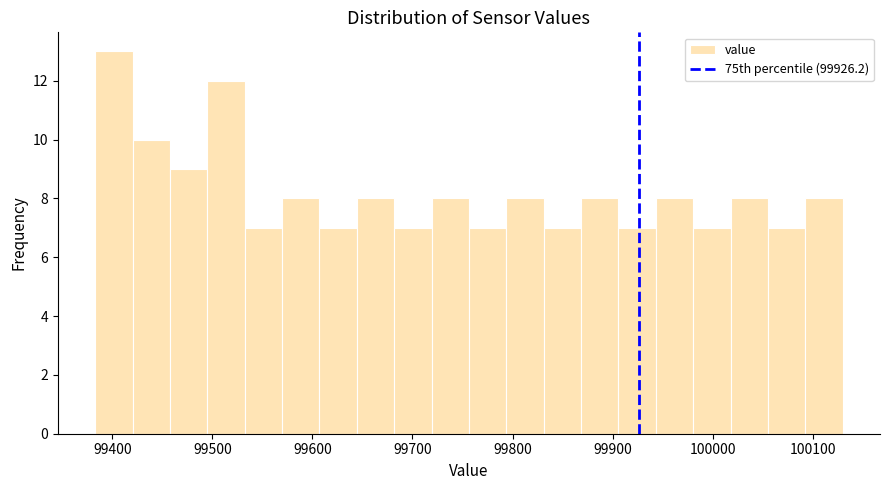

Read against the x-axis, roughly where is the centre of the tallest bar?

99400